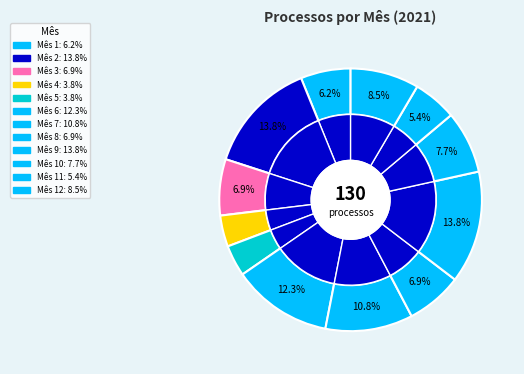

To the nearest percent, what is the combined percentage of 3 and 11?

12%